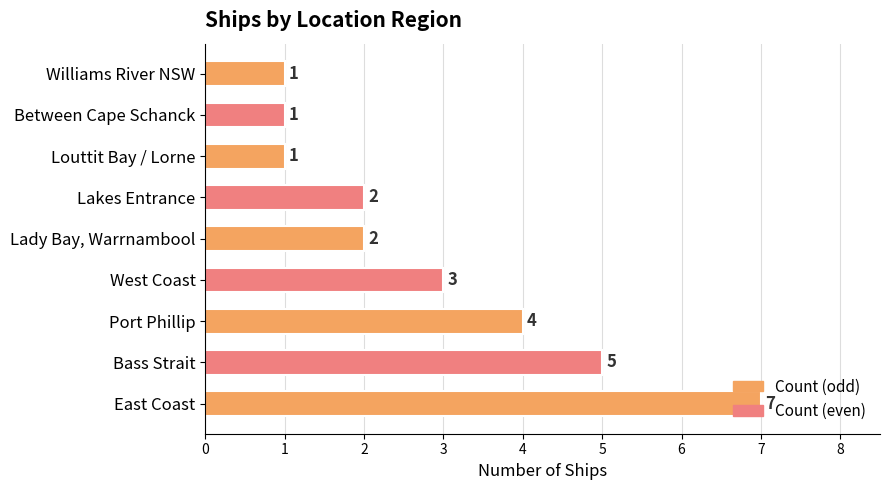

The chart shows a value of 1 at Louttit Bay / Lorne. True or false?

True